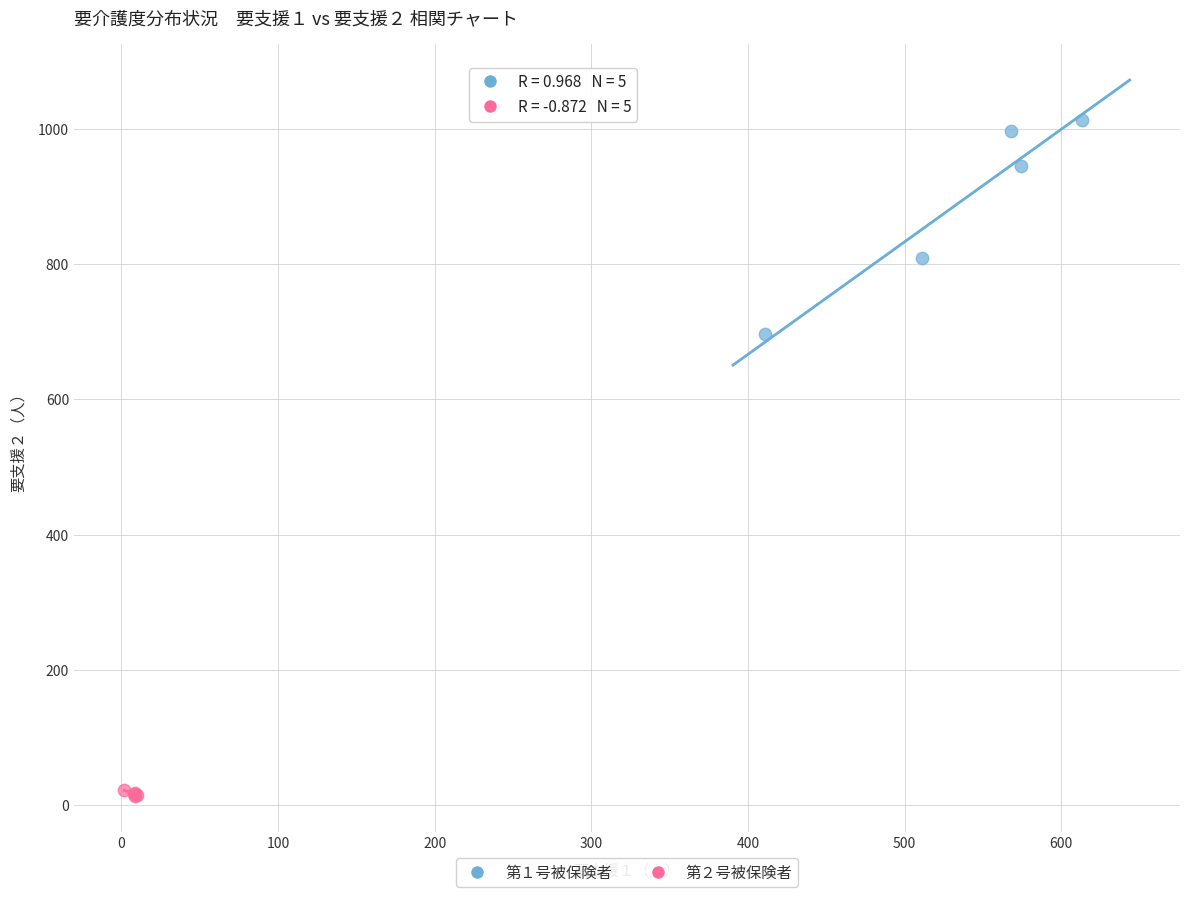

Which series contains the highest Y value?

第１号被保険者